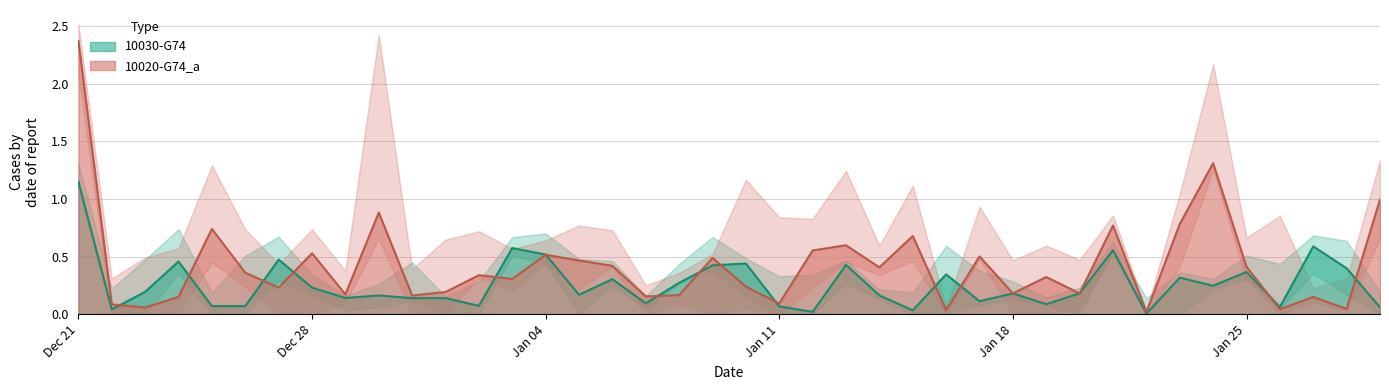

What are all the series names shown in the legend?

10030-G74, 10020-G74_a